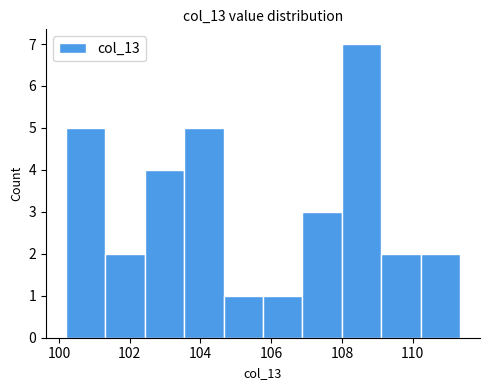

Which range on the x-axis has the tallest bar?

108.0 to 109.2